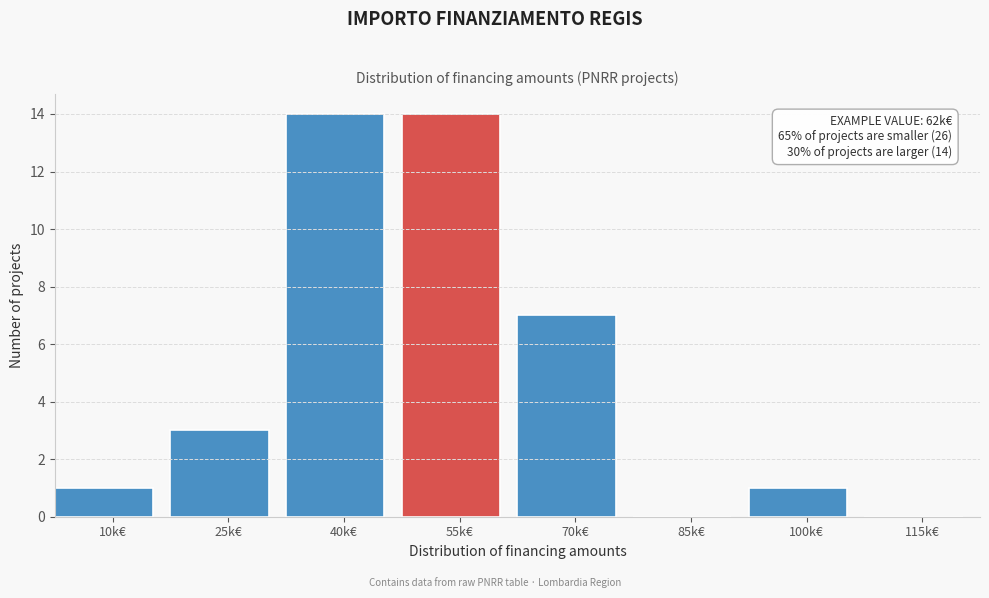

Reading left to right, what are all the values shown in this chart?

10k€=1	25k€=3	40k€=14	55k€=14	70k€=7	85k€=0	100k€=1	115k€=0